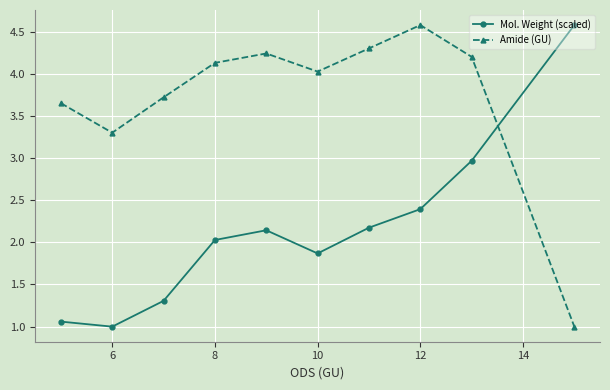

Rank the series by their average value, from lowest to highest.

Mol. Weight (scaled), Amide (GU)